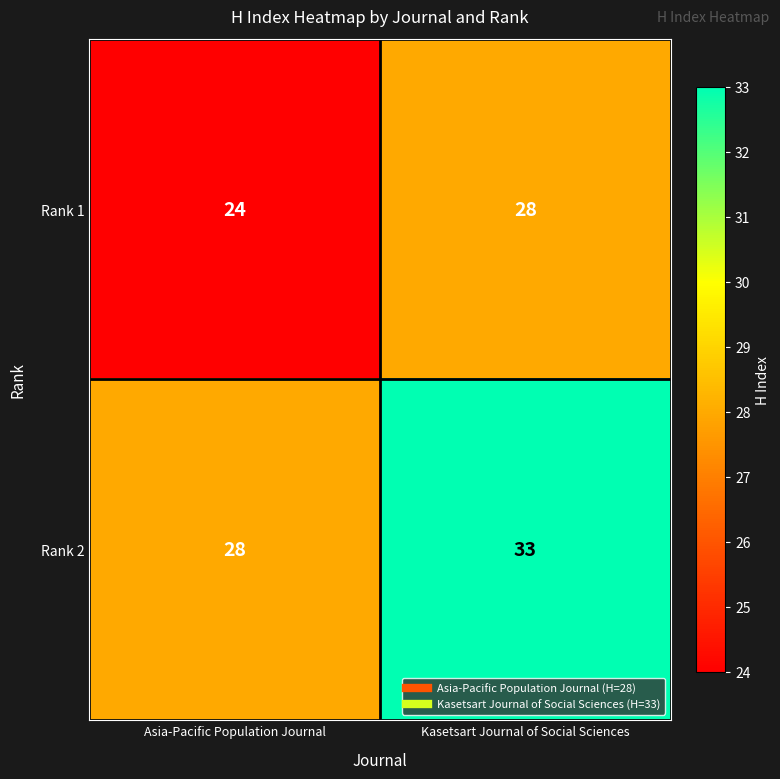

What is the sum of all Rank 1 values?

52